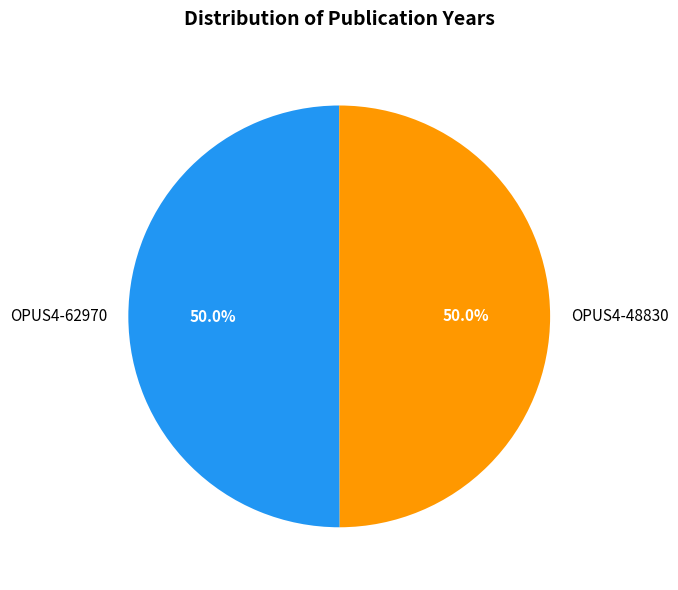

How much of the chart is everything except OPUS4-62970?

50.0%